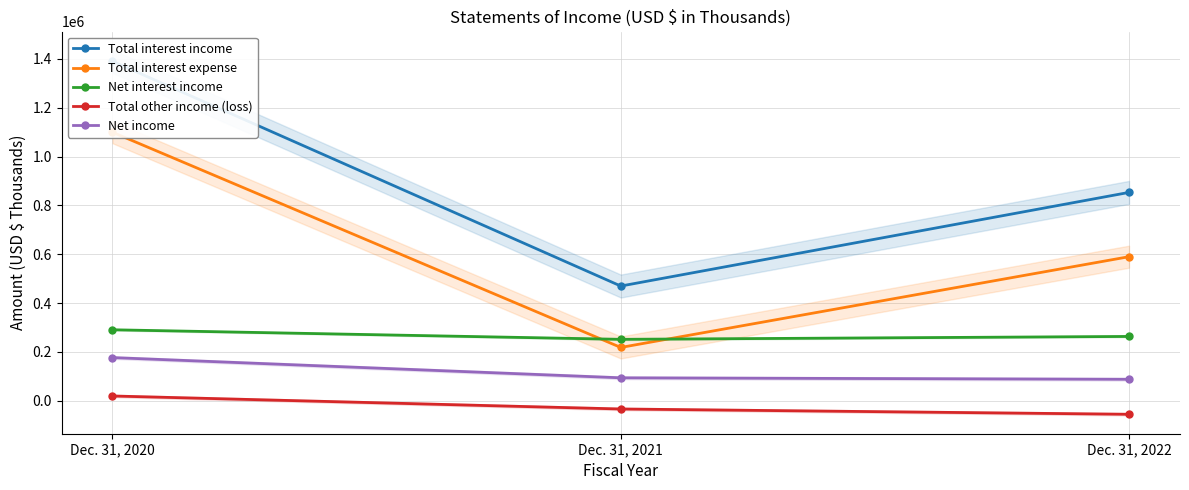

What are all the series names shown in the legend?

Total interest income, Total interest expense, Net interest income, Total other income (loss), Net income